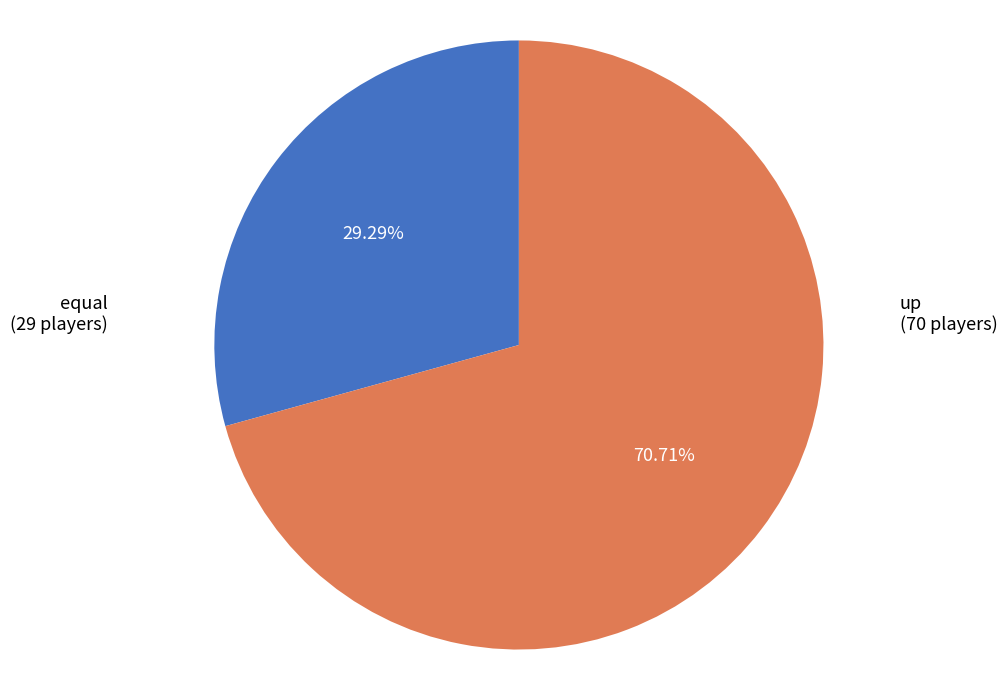

Which slice represents more than half of the pie?

up